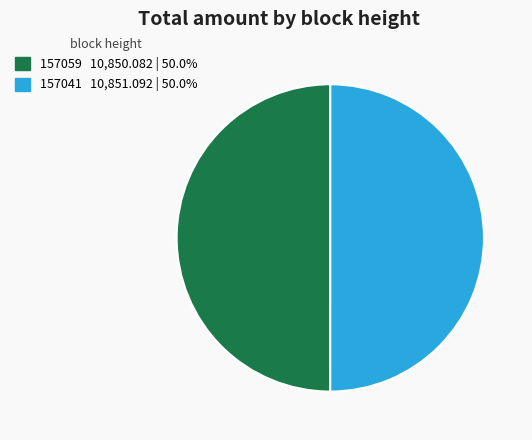

Combined, do 157059 and 157041 account for over 50%?

Yes